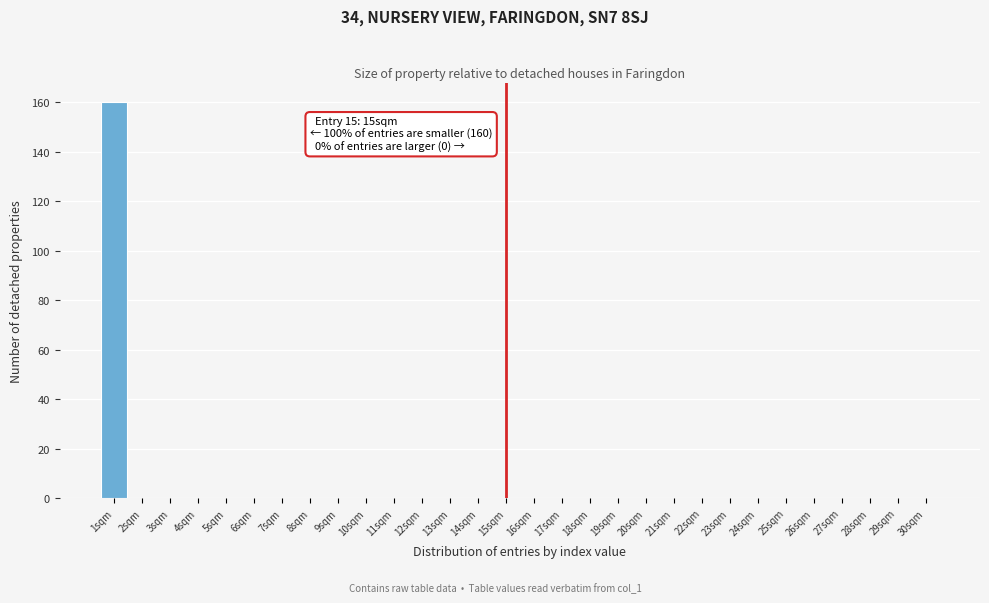

Reading left to right, transcribe all the data shown in this chart.

1sqm=160	2sqm=0	3sqm=0	4sqm=0	5sqm=0	6sqm=0	7sqm=0	8sqm=0	9sqm=0	10sqm=0	11sqm=0	12sqm=0	13sqm=0	14sqm=0	15sqm=0	16sqm=0	17sqm=0	18sqm=0	19sqm=0	20sqm=0	21sqm=0	22sqm=0	23sqm=0	24sqm=0	25sqm=0	26sqm=0	27sqm=0	28sqm=0	29sqm=0	30sqm=0